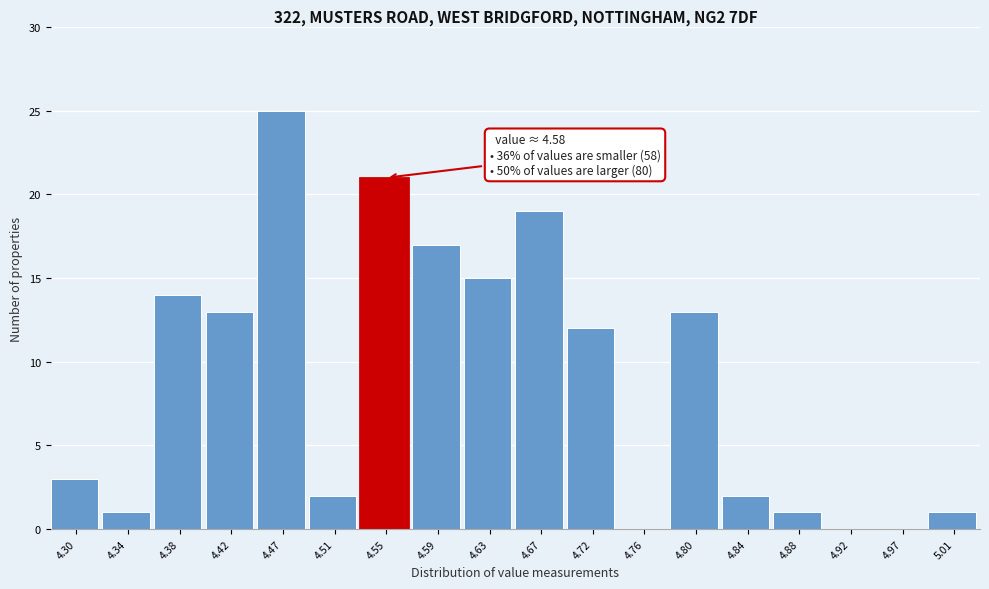

Reading left to right, transcribe all the data shown in this chart.

4.30=3	4.34=1	4.38=14	4.42=13	4.47=25	4.51=2	4.55=21	4.59=17	4.63=15	4.67=19	4.72=12	4.76=0	4.80=13	4.84=2	4.88=1	4.92=0	4.97=0	5.01=1